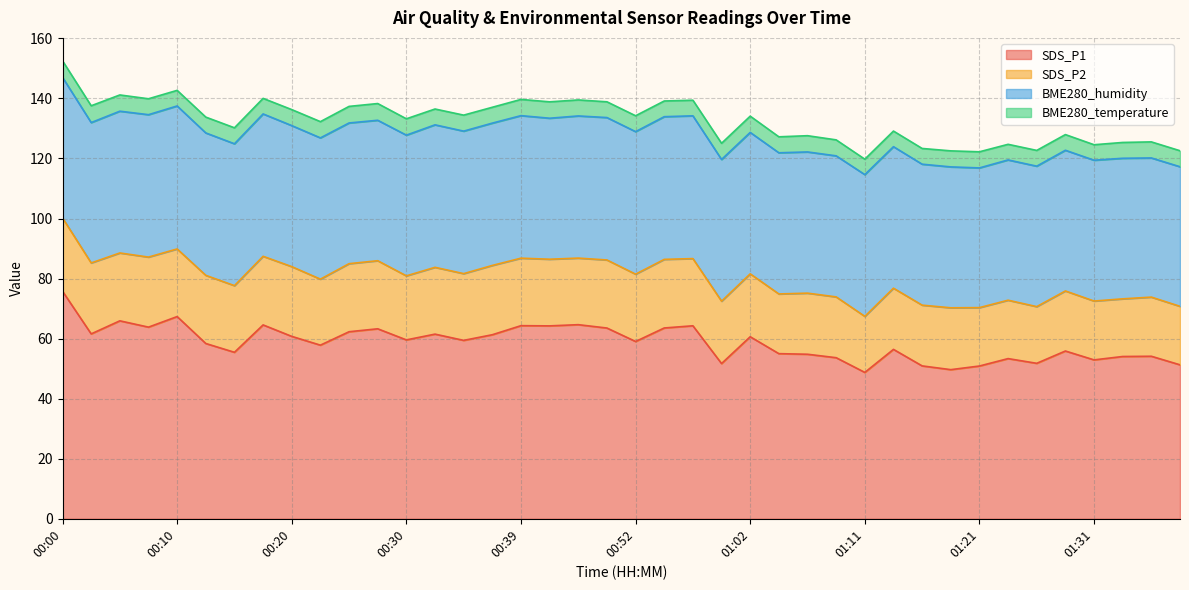

At which category is the sum across all series the highest?

00:00